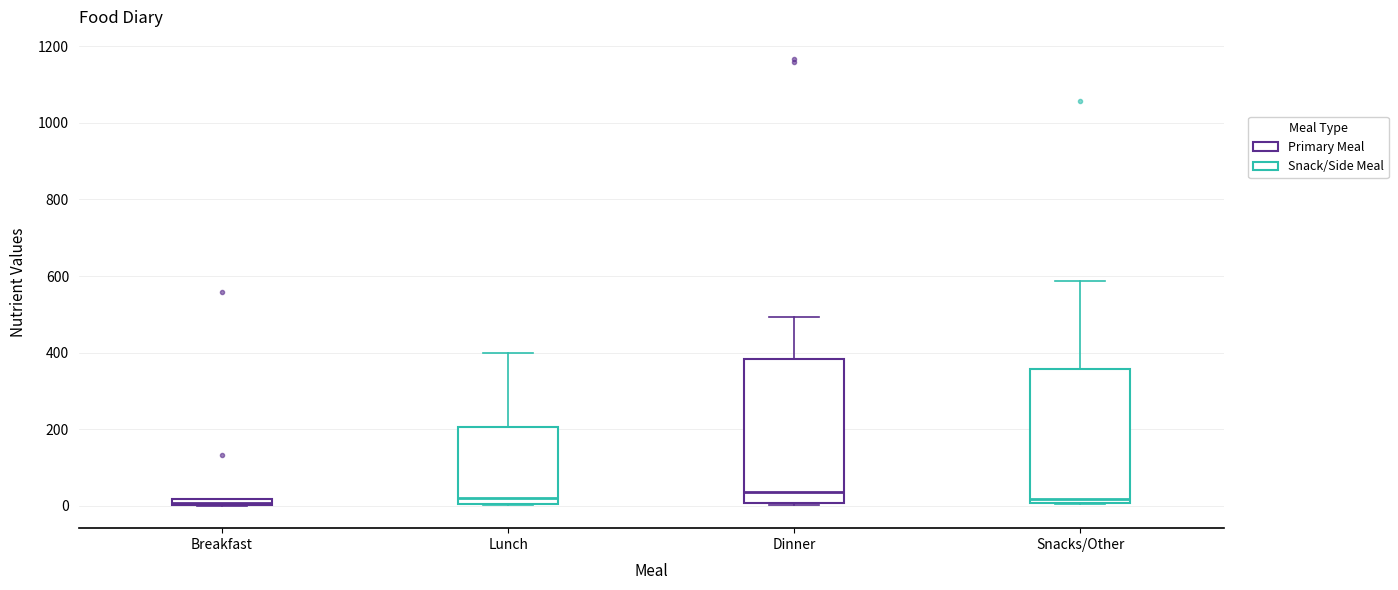

Where does the upper whisker of the box for Dinner end on the y-axis? The values are not printed on the chart, so give them approximately, as read against the axis.

500